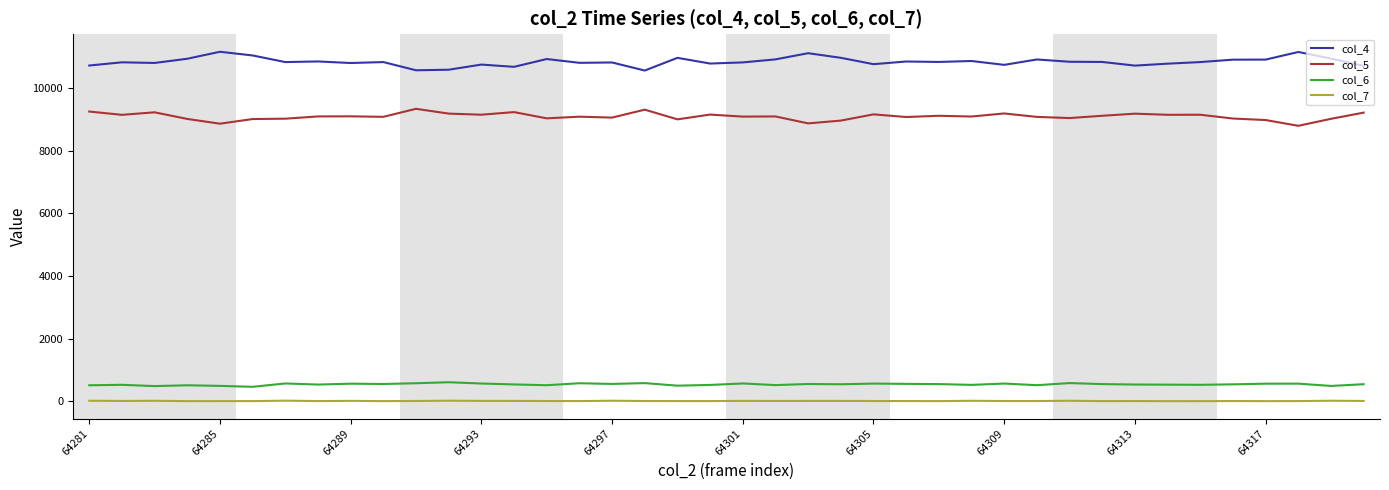

What is the lowest value of the col_5 series?

8790